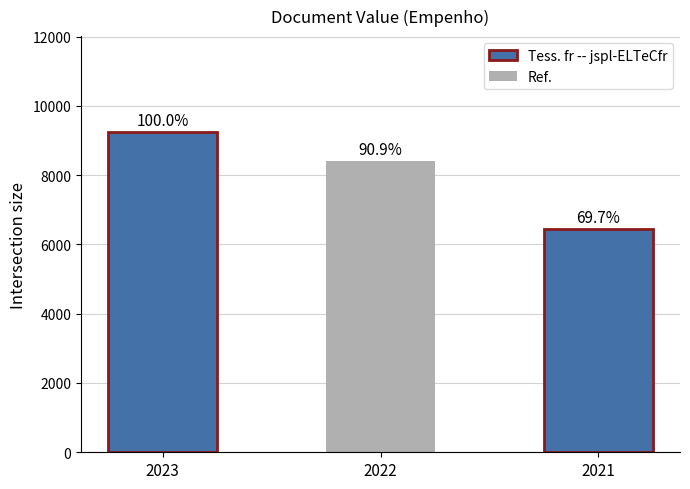

Reading right to left, extract all data points from this chart.

1494707=6440	2162032=8400	2866737=9240